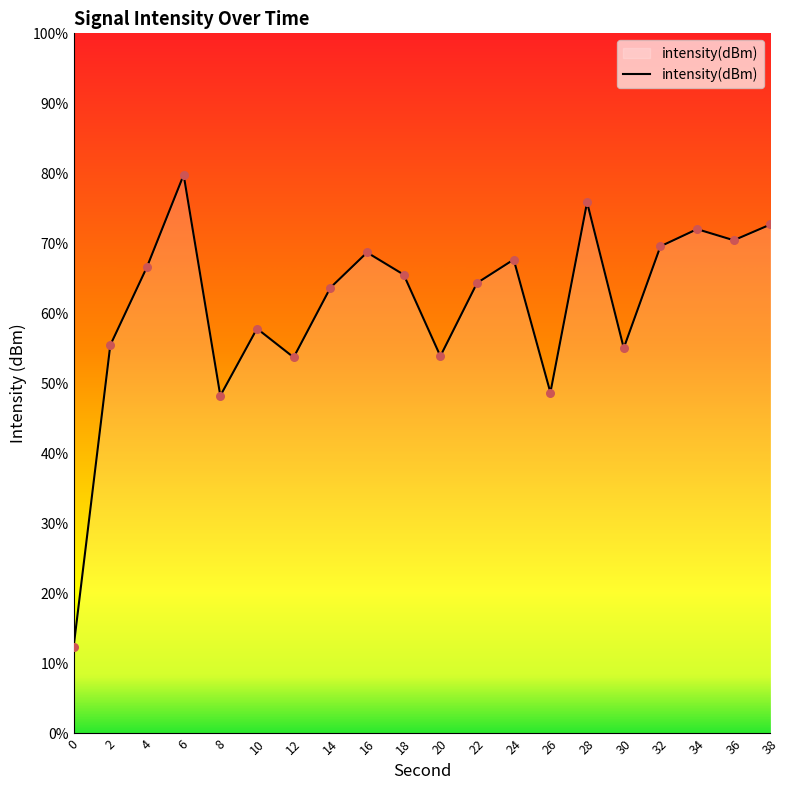

What is the change in value from 4 to 26?

-4.5